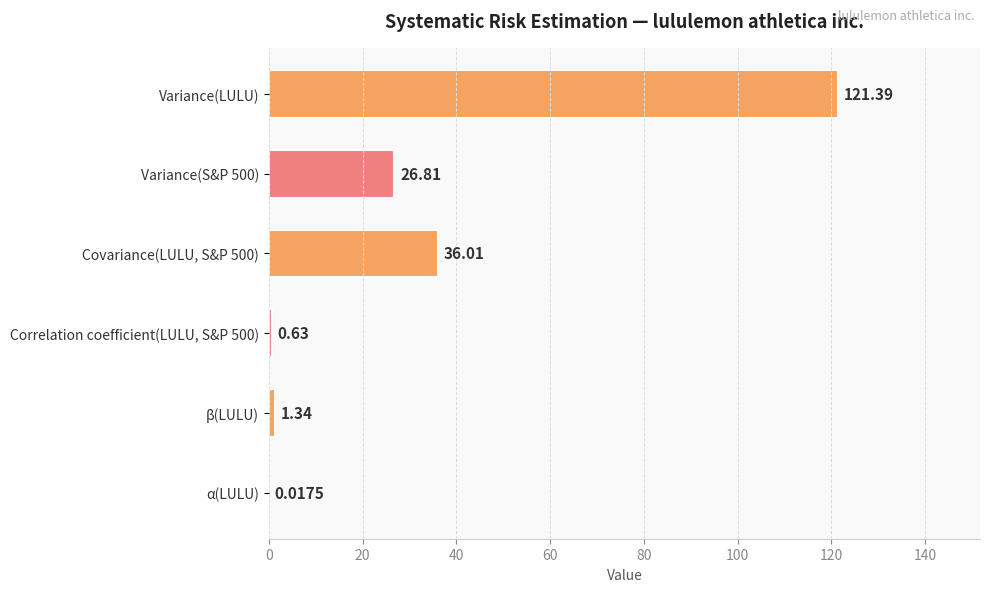

At which label is the value closest to 60?

Covariance(LULU, S&P 500)